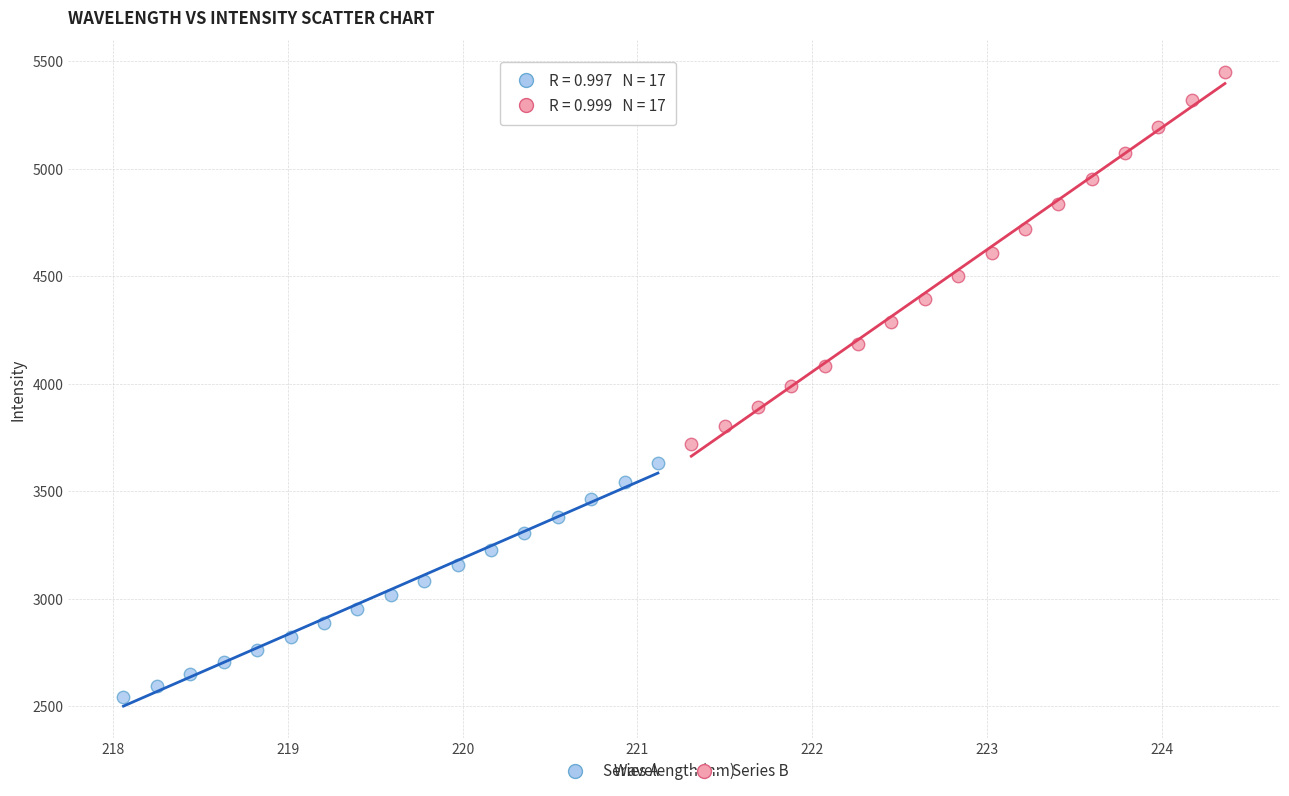

Which series has the largest Y range (max minus min)?

Series B